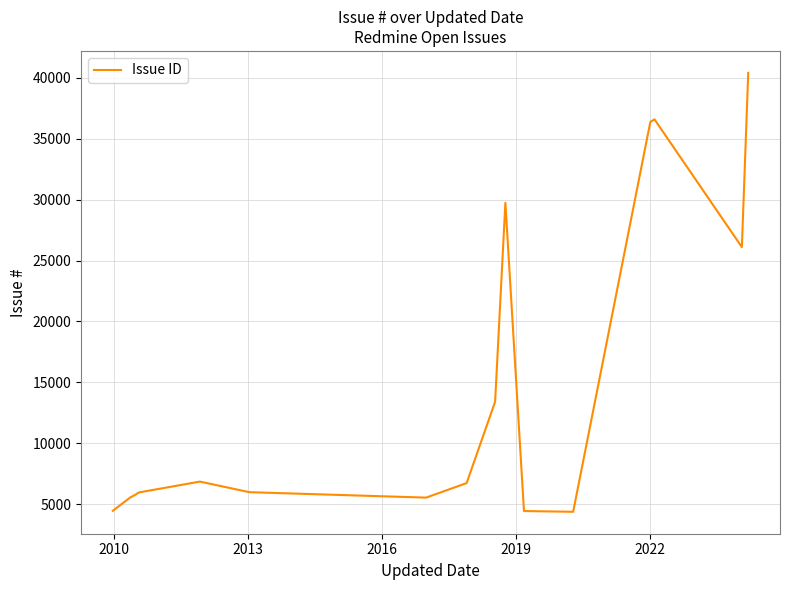

What is the difference between the maximum and minimum values?

36048